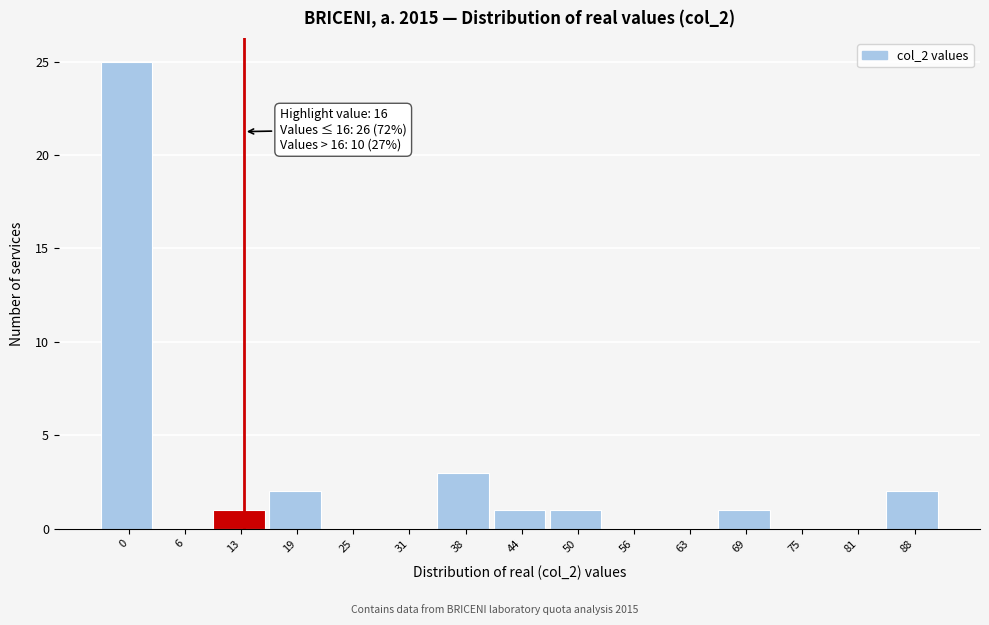

Reading left to right, transcribe all the data shown in this chart.

0=25	6=0	13=1	19=2	25=0	31=0	38=3	44=1	50=1	56=0	63=0	69=1	75=0	81=0	88=2